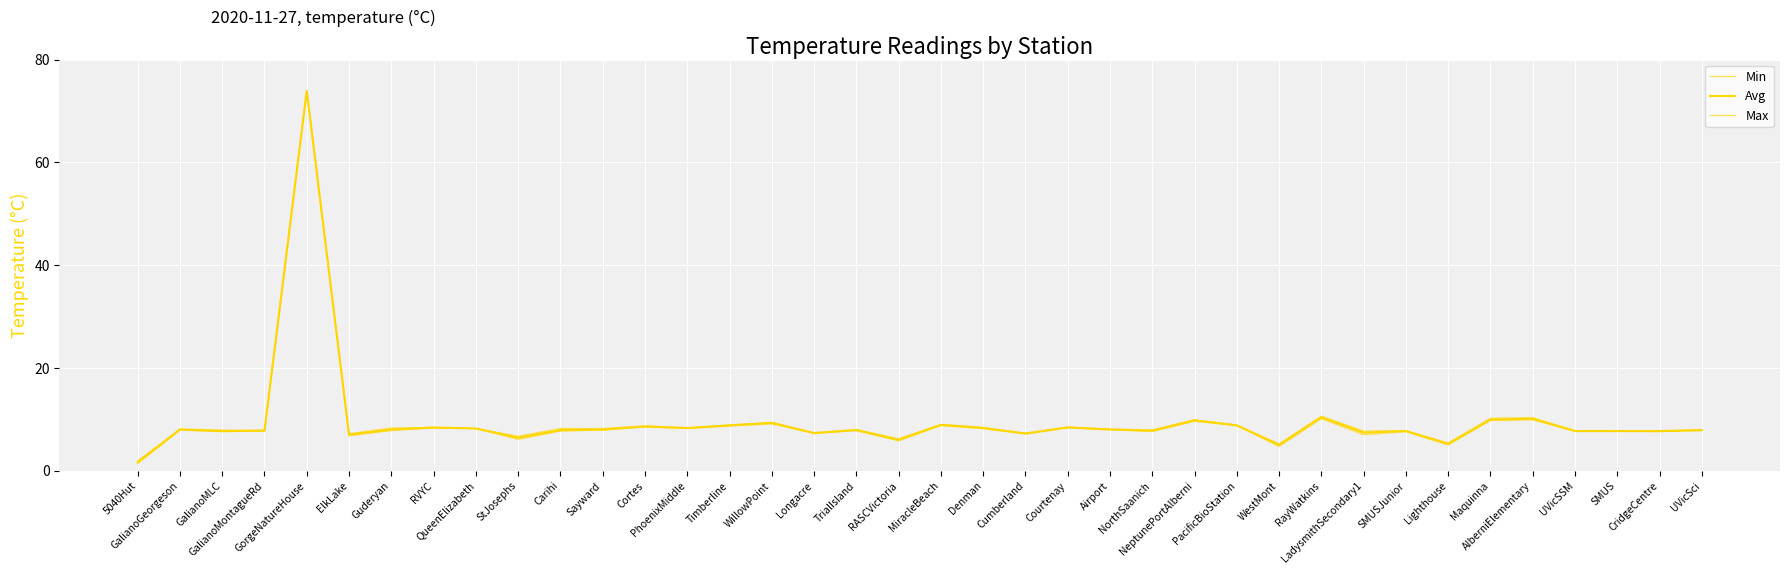

Which has a higher value, Maquinna or Cumberland?

Maquinna